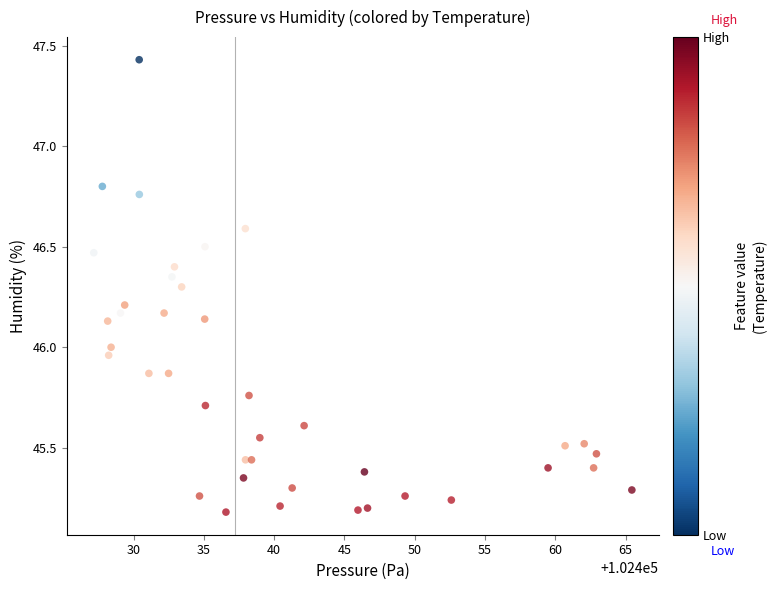

What is the range of X values (max minus min)?

38.3